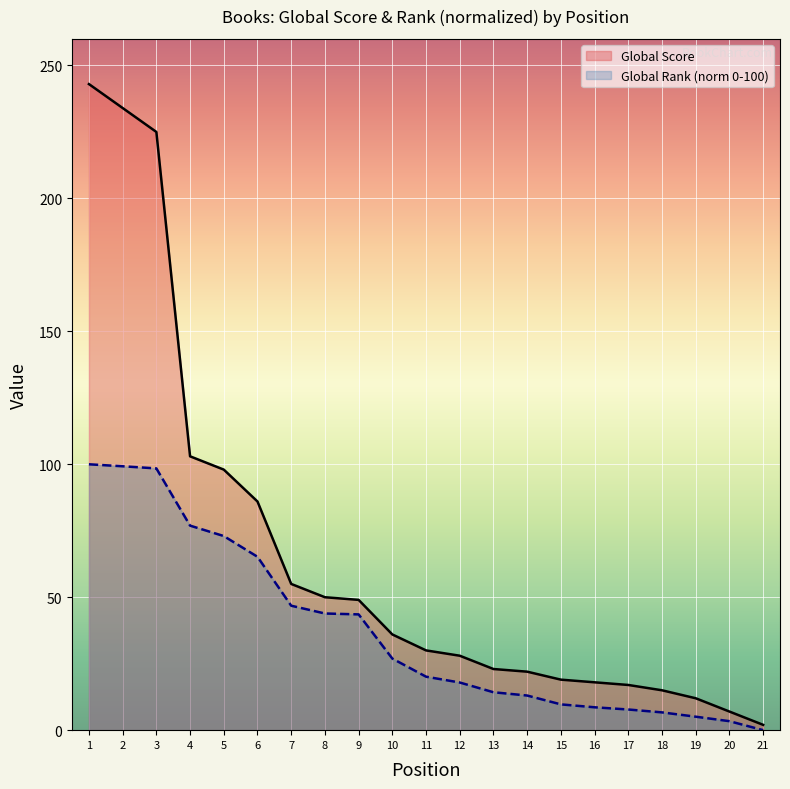

True or false: Global Rank (scaled) and Global Score intersect in this chart.

False